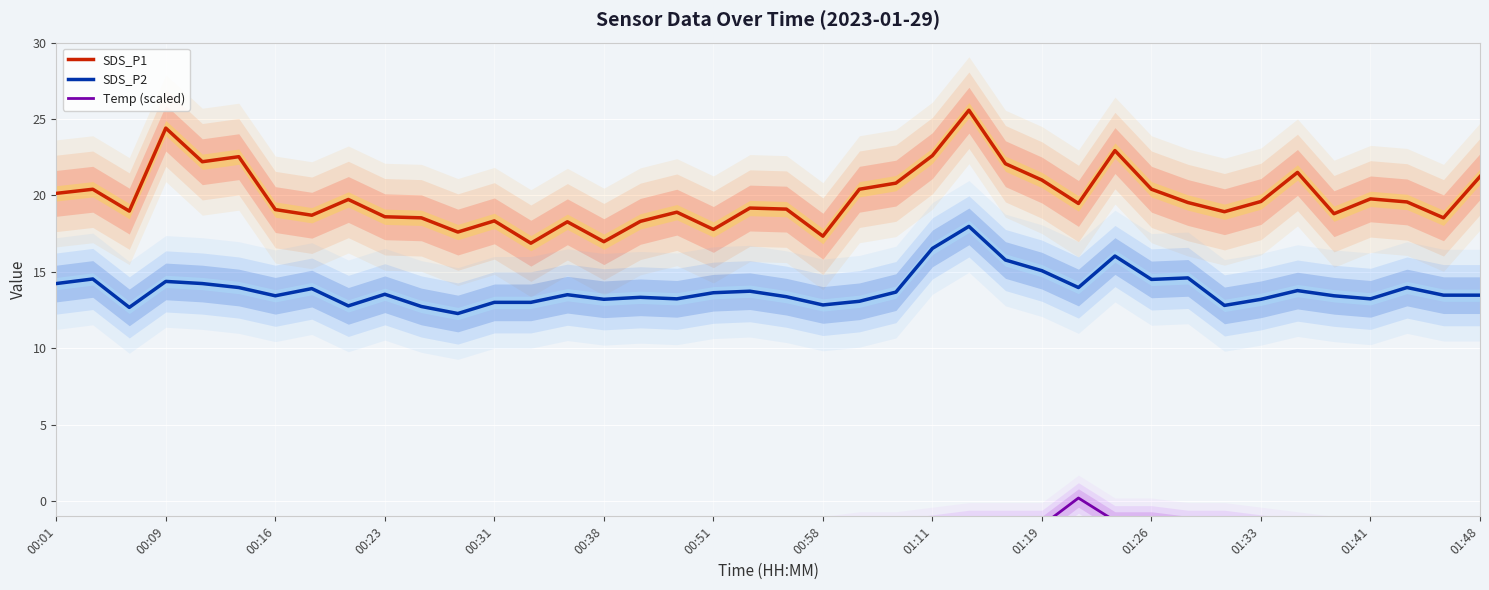

What is the average value of the SDS_P1 series?

19.9